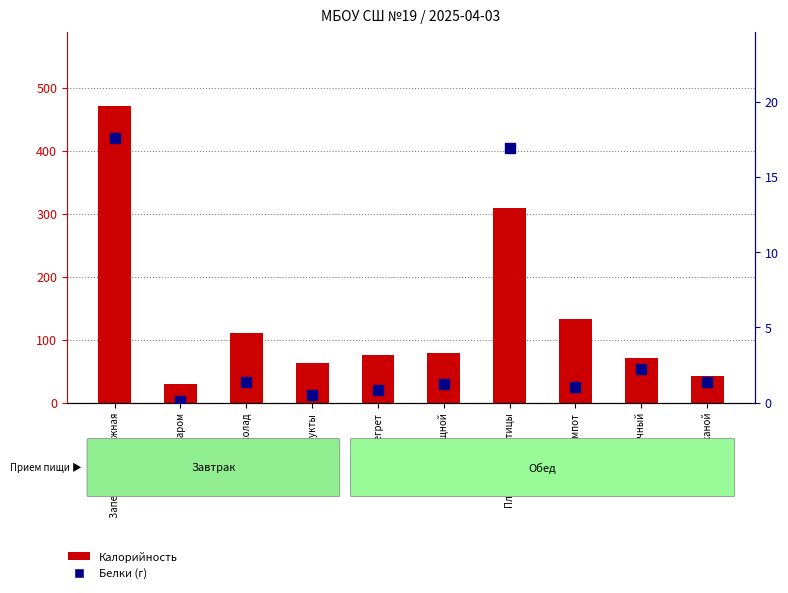

Which series contains the highest Y value?

Калорийность